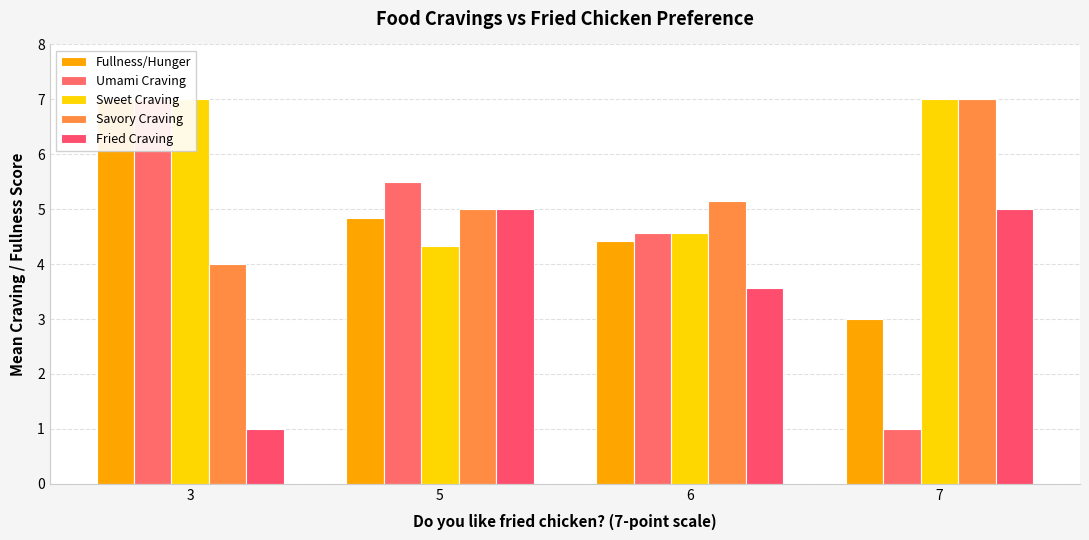

What is the sum of the Umami Craving values at 5 and 3?

12.5